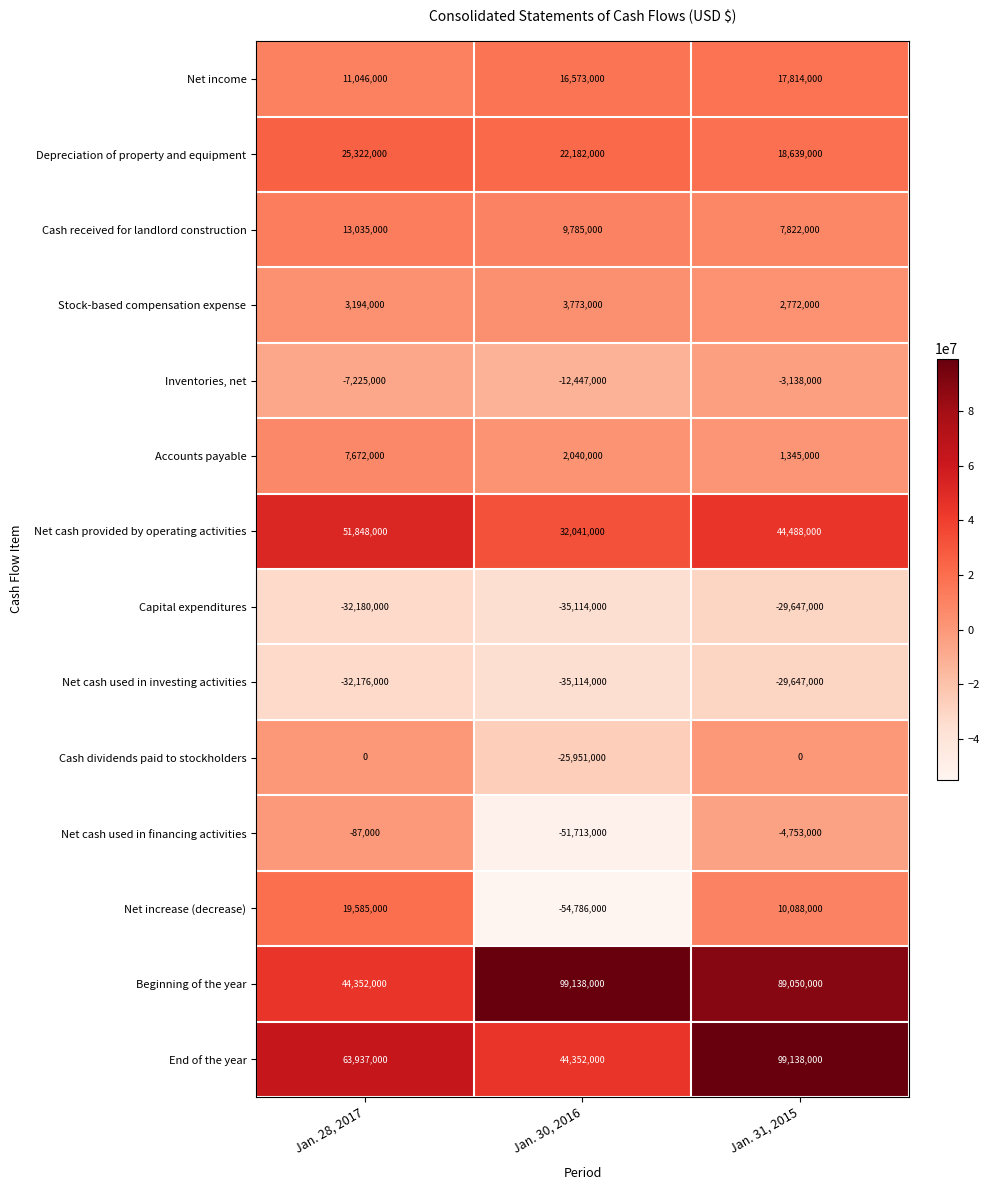

What is the sum of all Accounts payable values?

11057000